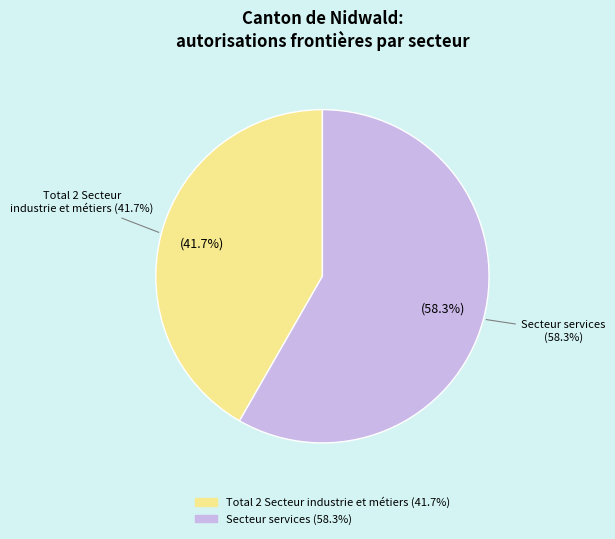

What is the change in value from Industrie et métiers to Secteur services?

+29